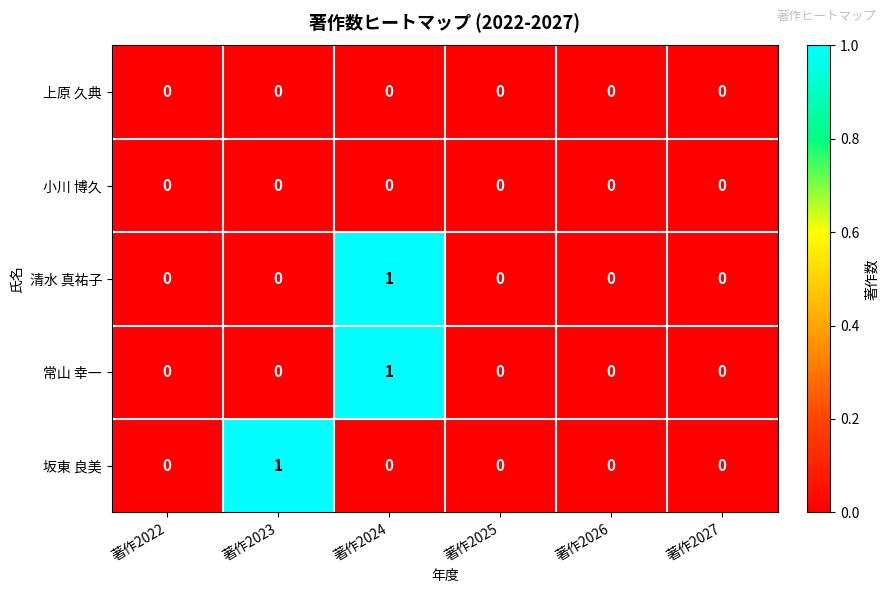

Is the value of 清水 真祐子 at 著作2025 greater than the value of 坂東 良美 at 著作2023?

No